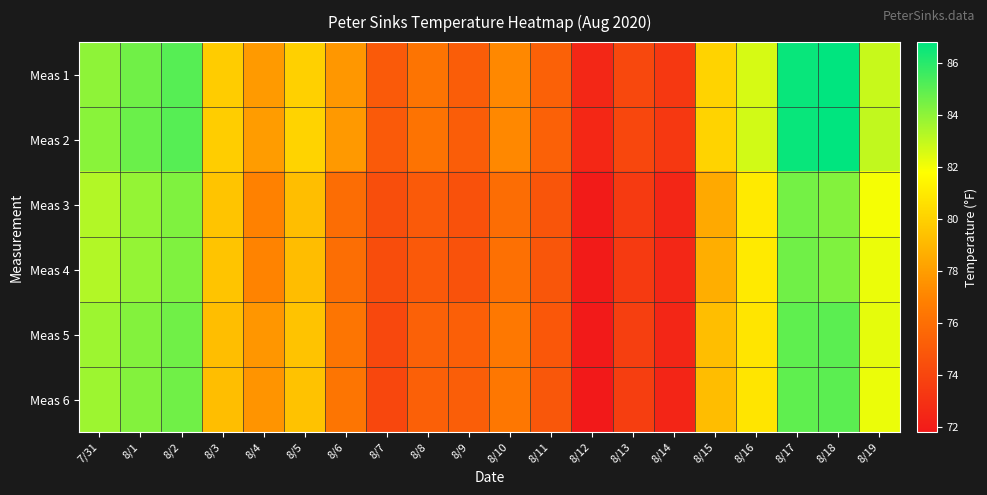

Which series has the widest spread of values?

Meas 1